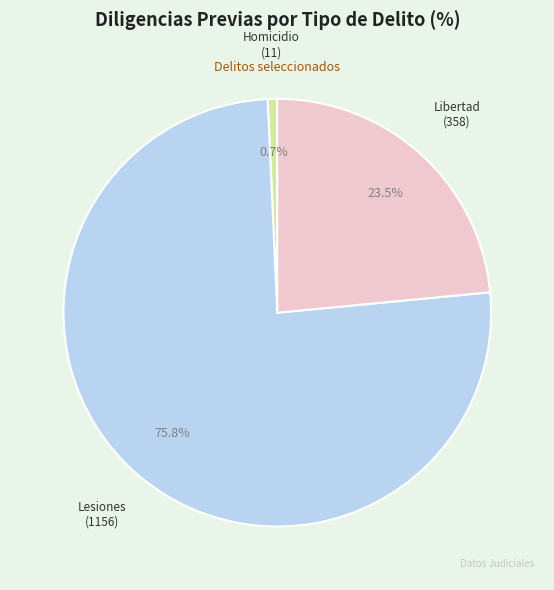

Is there any slice that represents more than half of the pie?

Yes